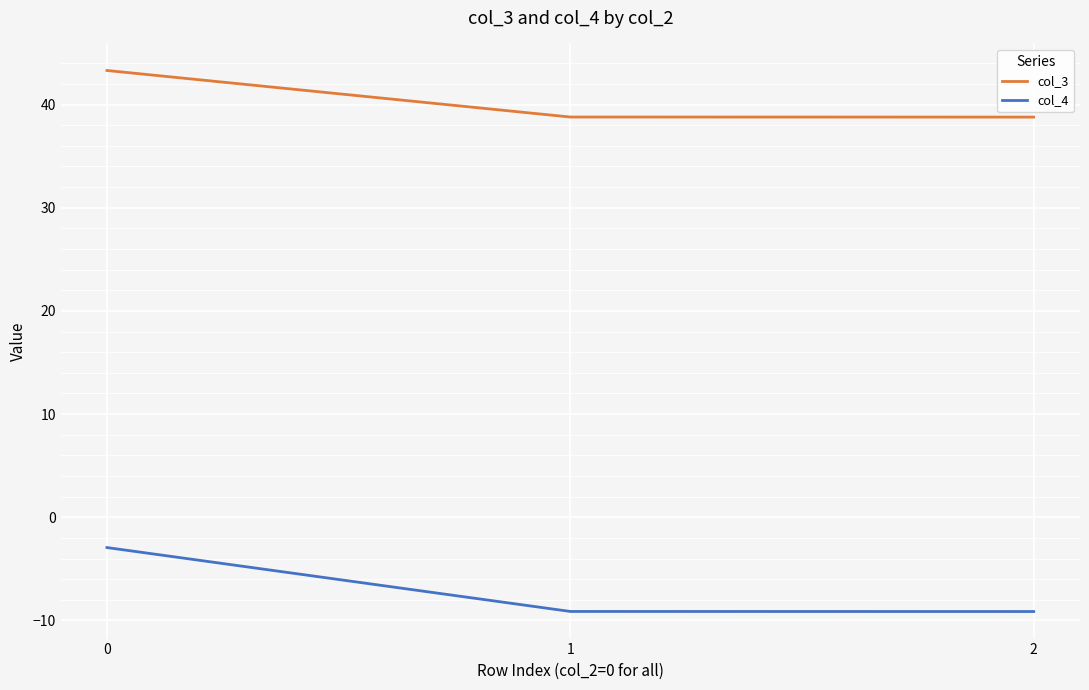

What is the total value across all series at 0?

40.4